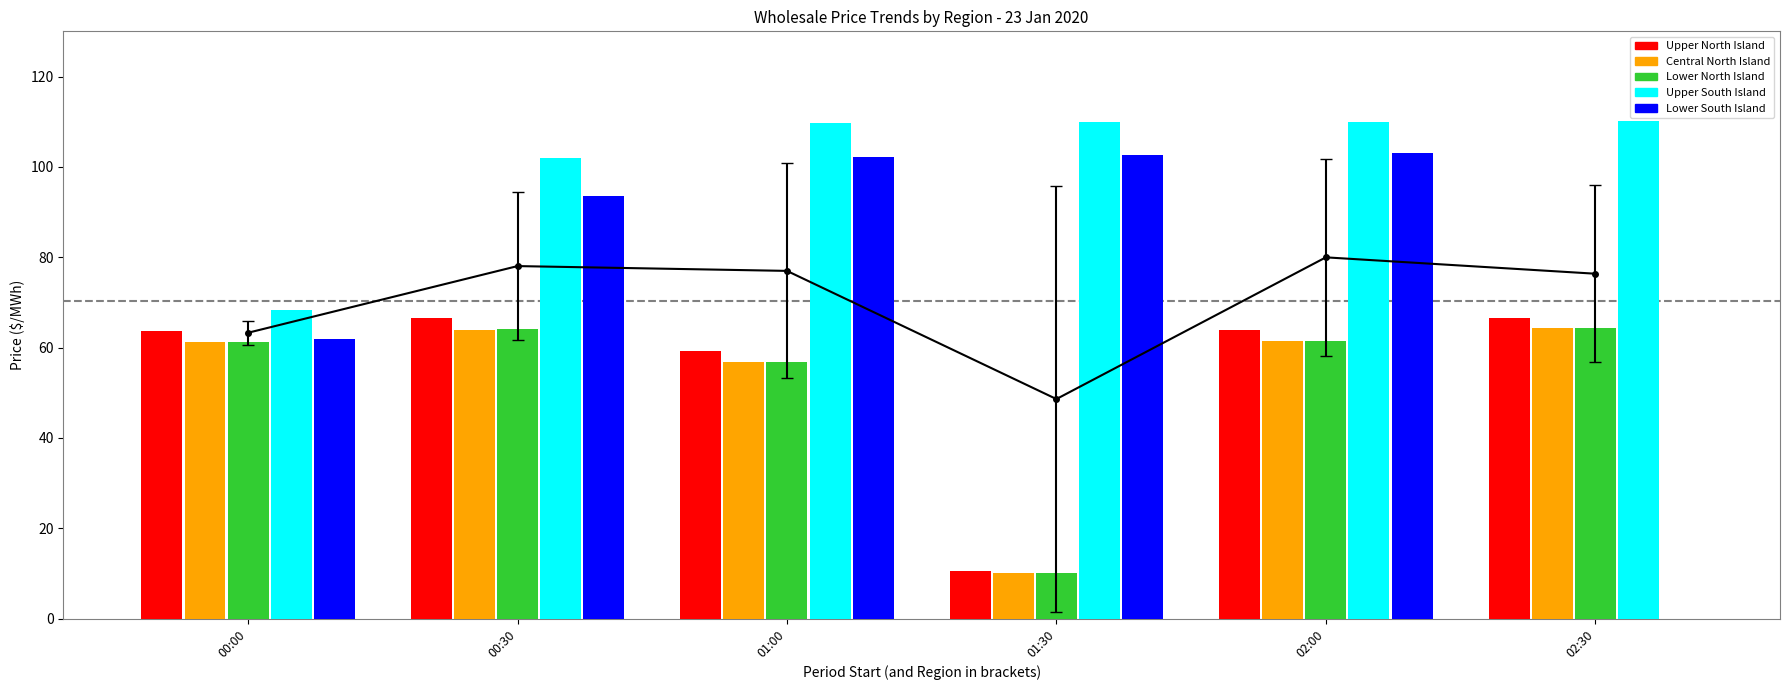

Read the Central North Island value at 00:00.

61.2